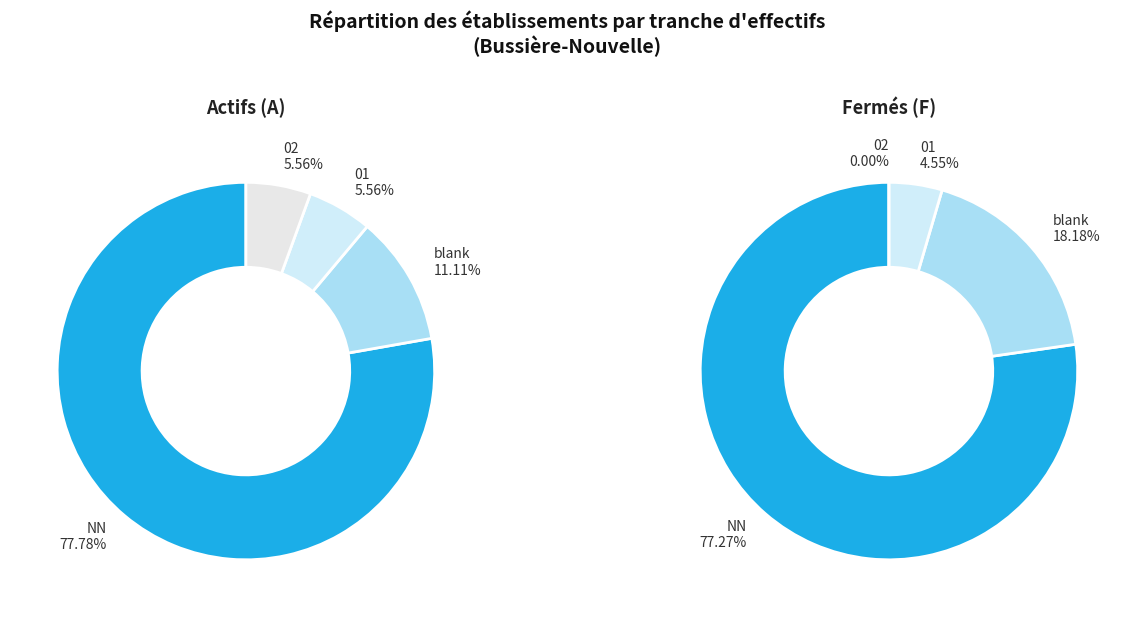

Which slice represents more than half of the pie?

NN